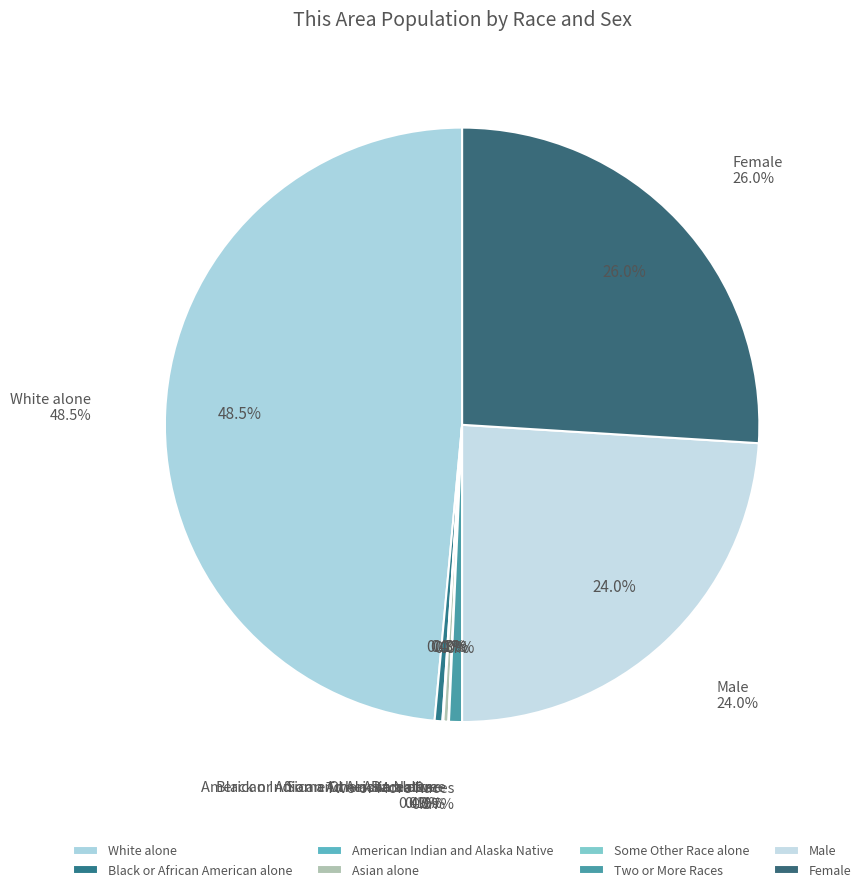

Which has a higher value, White alone or Male?

White alone